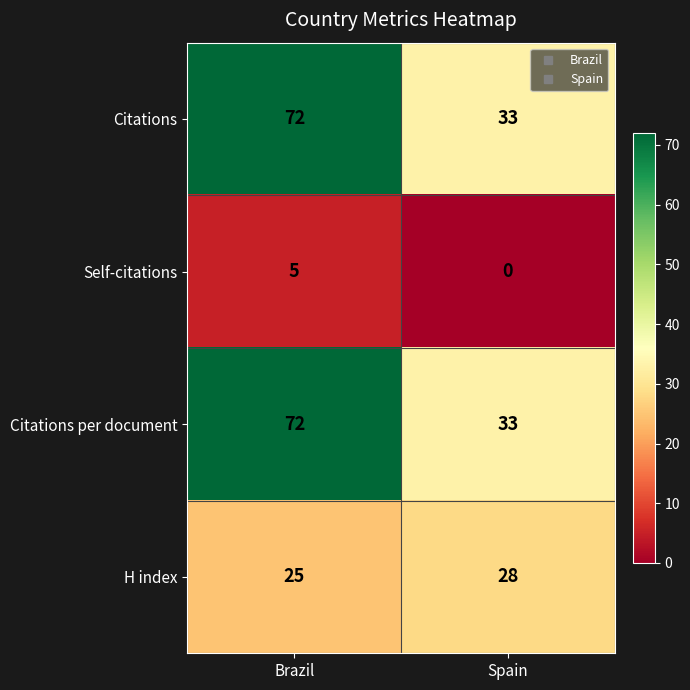

At which category is the sum across all series the highest?

Brazil